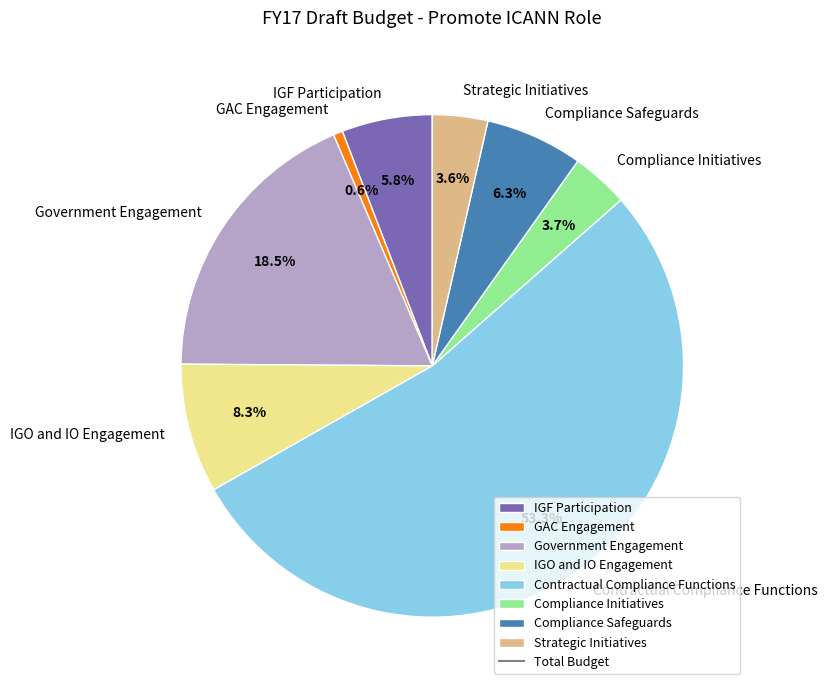

Between IGF Participation and GAC Engagement, which is larger?

IGF Participation